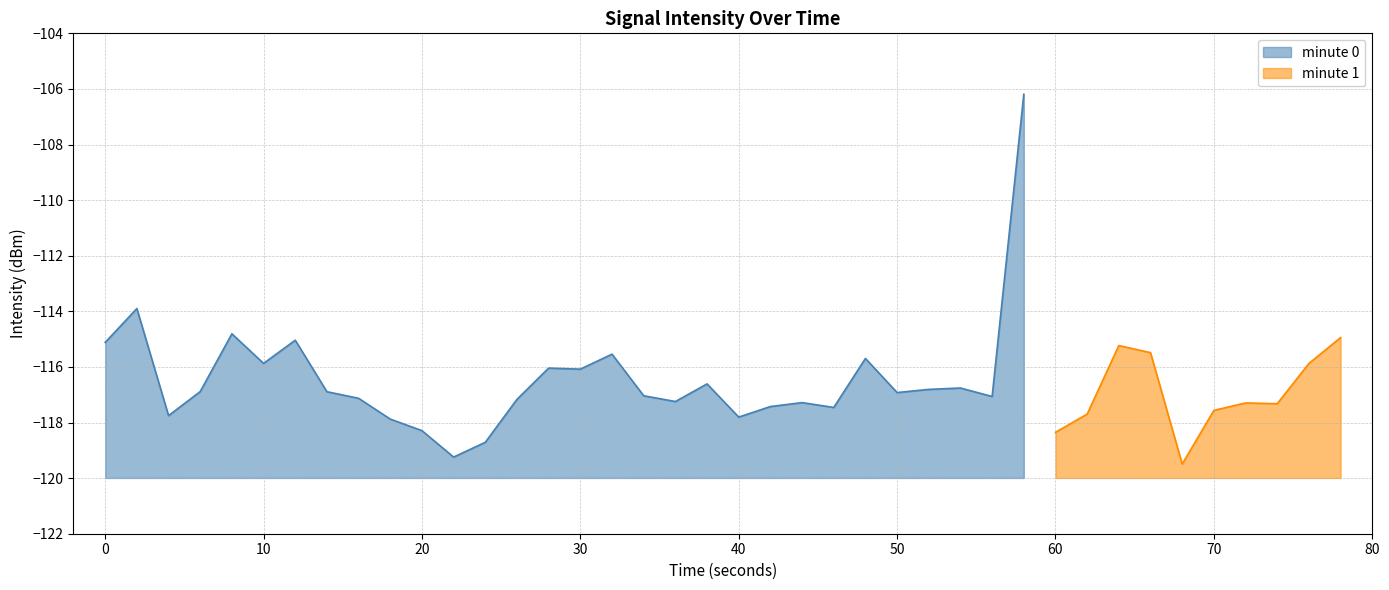

What is the change in value from 5 to 18?

-1.4